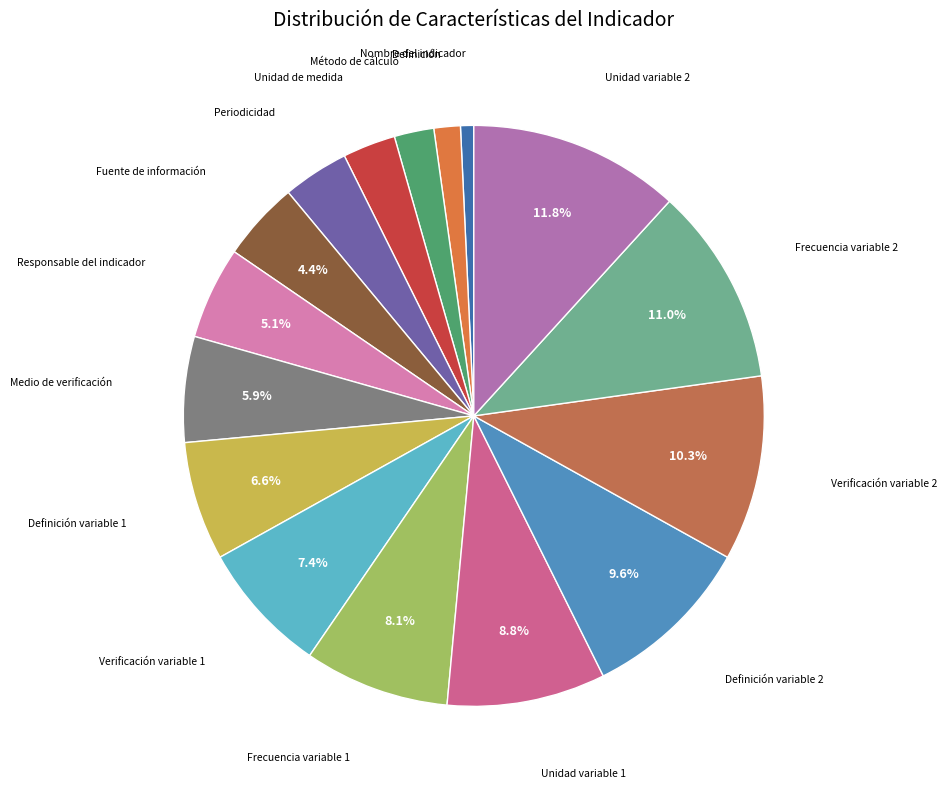

Is it true that Método de cálculo is 10% of the pie?

False